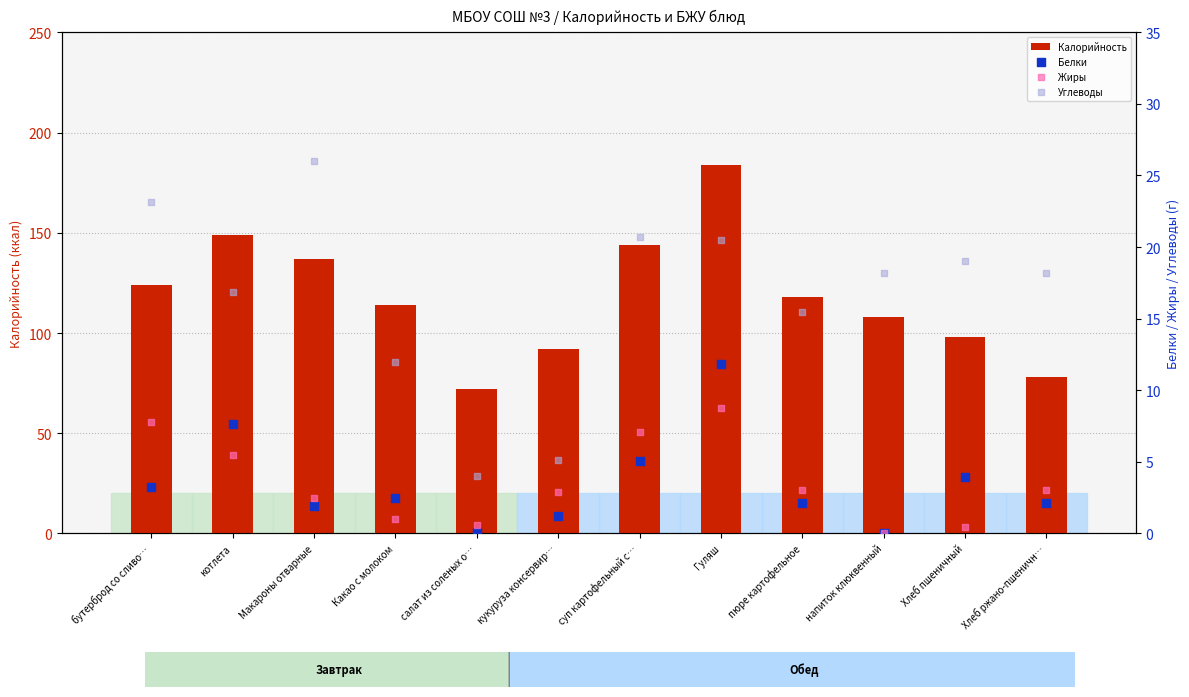

Which series has the largest total across all categories?

Калорийность